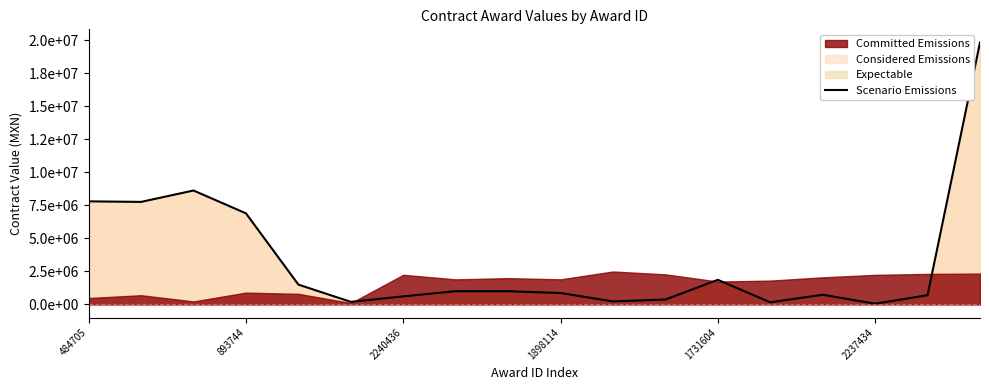

What is the value of the 5th point from the left?

1500000.0